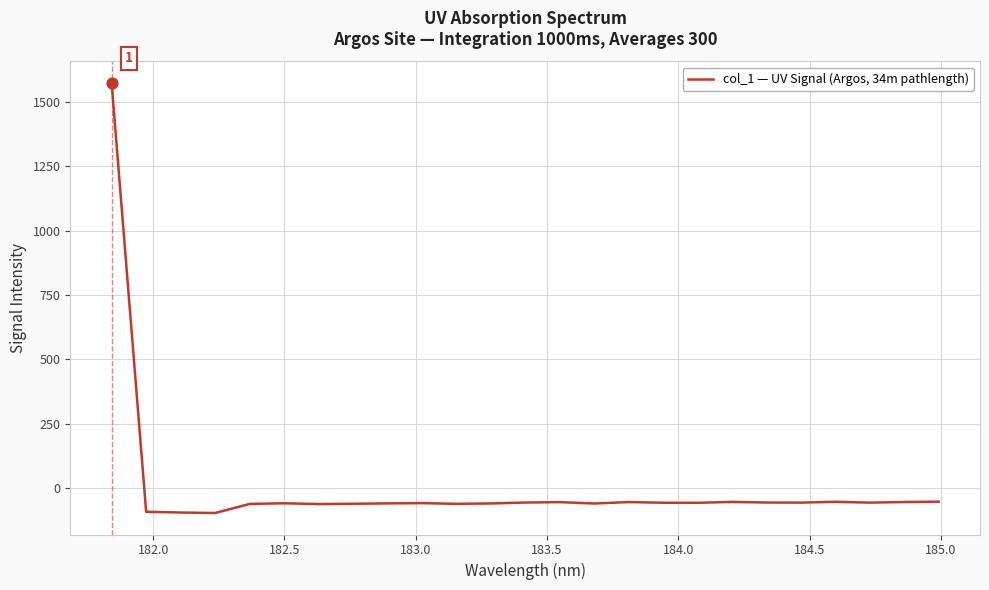

What is the difference between the maximum and minimum values?

1669.3